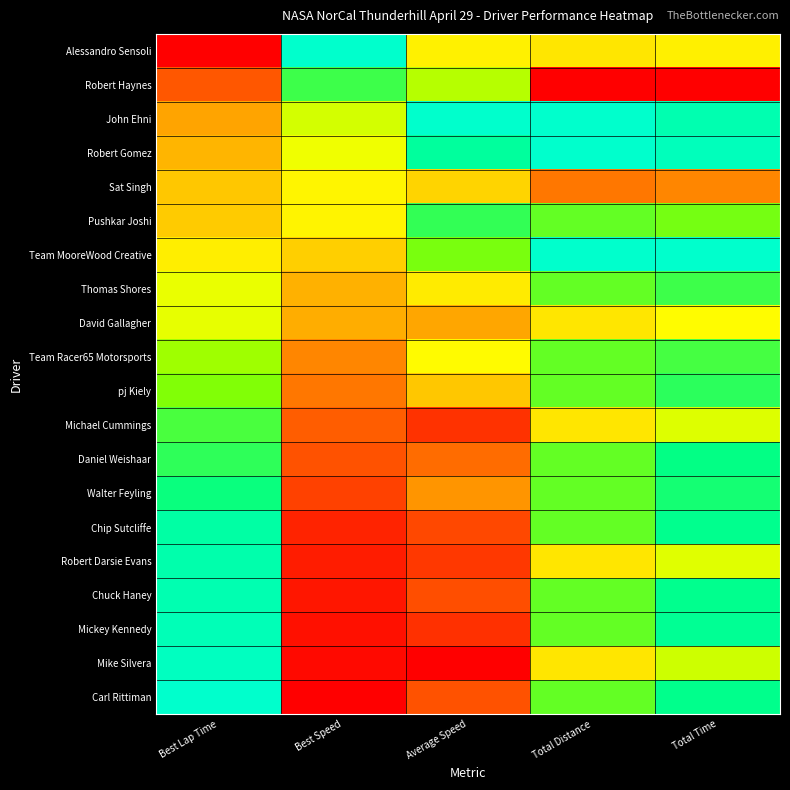

What is the difference between the highest and lowest values at Best Lap Time?

1.0